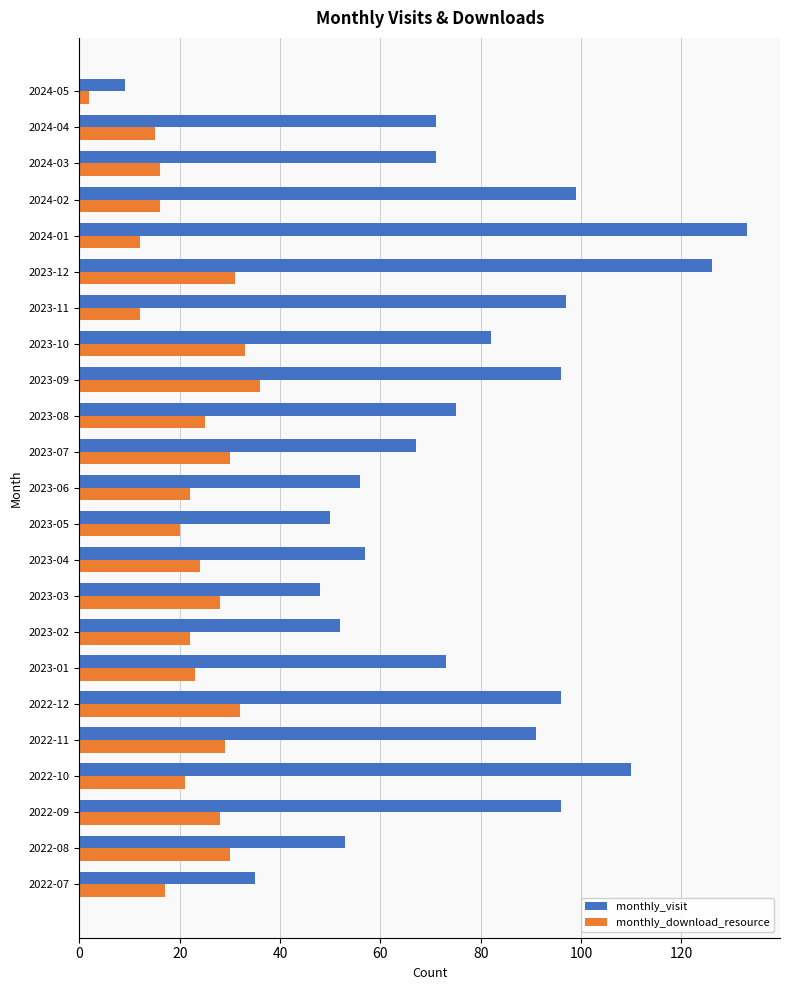

The value of monthly_visit at 2022-07 is 20. True or false?

False